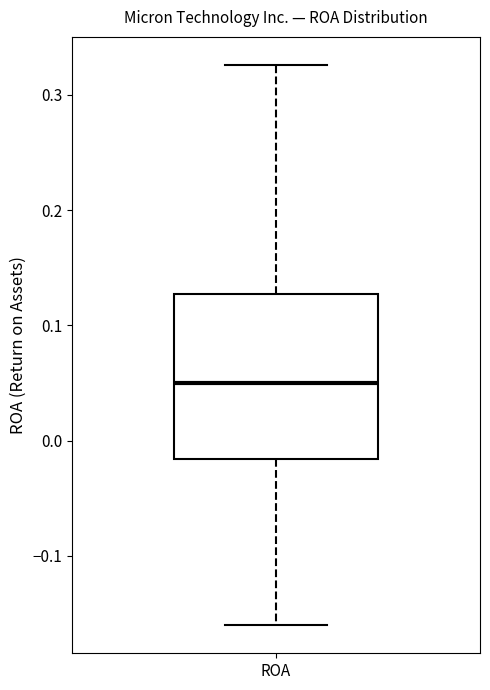

Read this box plot against the y-axis: the position of the median line, the range covered by the box, and the ends of both whiskers. The values are not printed on the chart, so give them approximately, as read against the axis.

median 0.05, box -0.02 to 0.13, whiskers -0.16 to 0.33